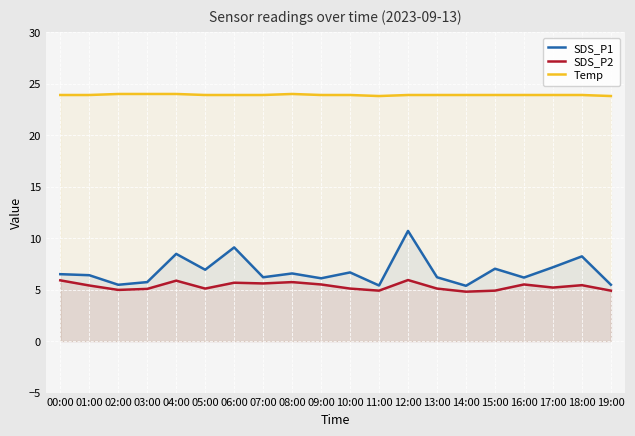

How many interior local valleys does the SDS_P1 series have?

7